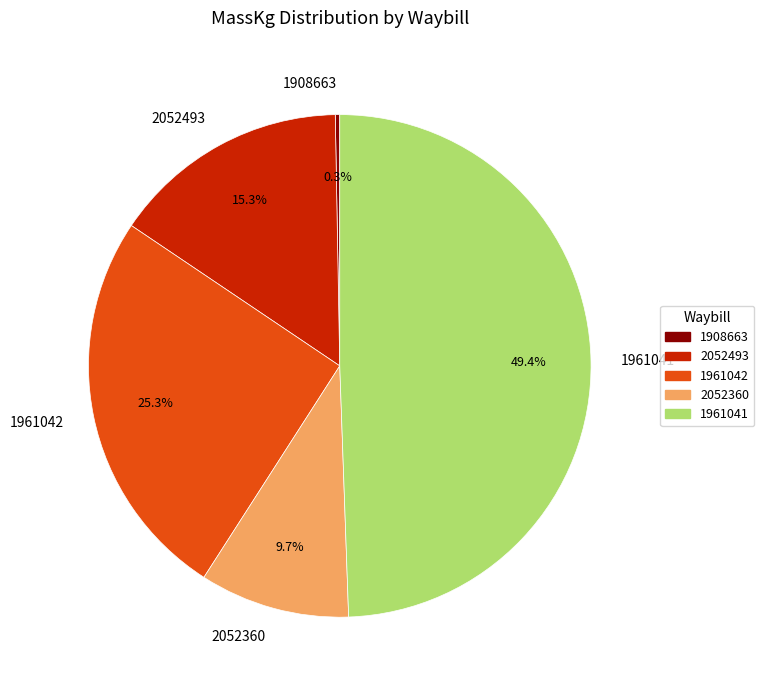

Is 2052360 the majority of the pie?

No